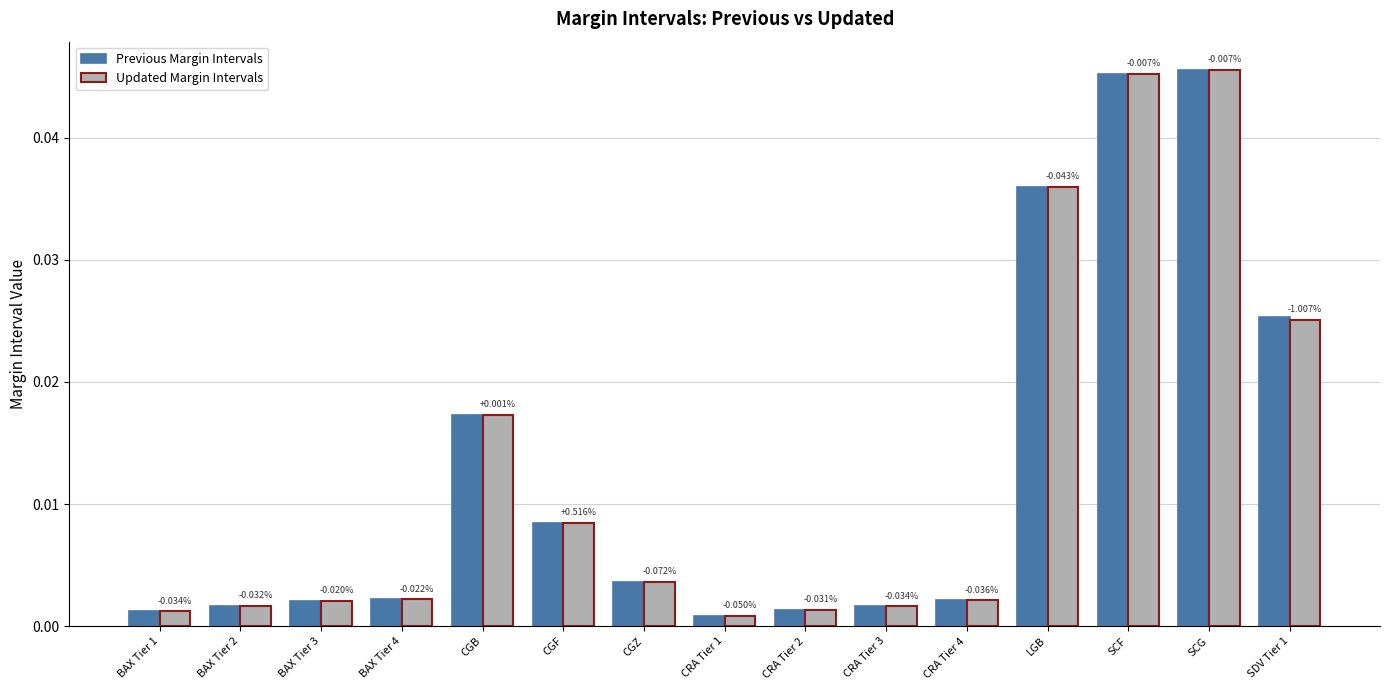

What is the label of the 2nd bar from the left?

BAX Tier 2